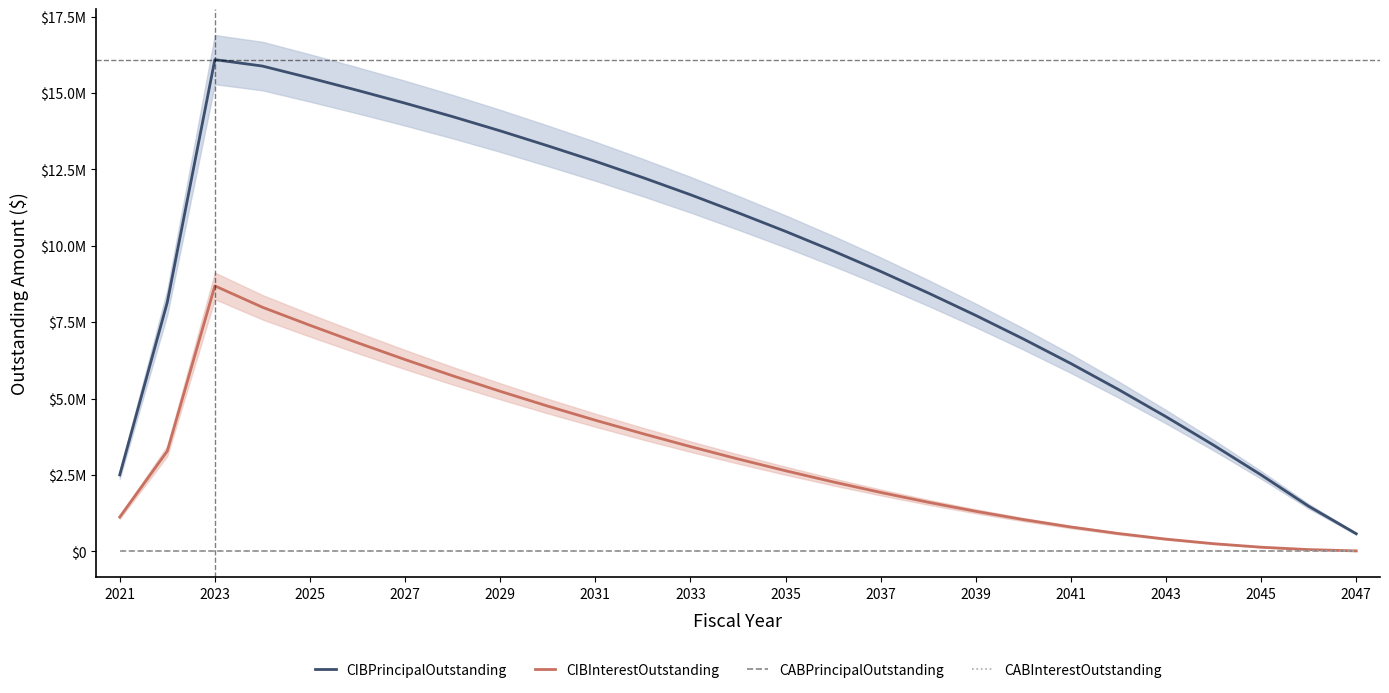

Does the chart display data point markers on the line(s)?

No